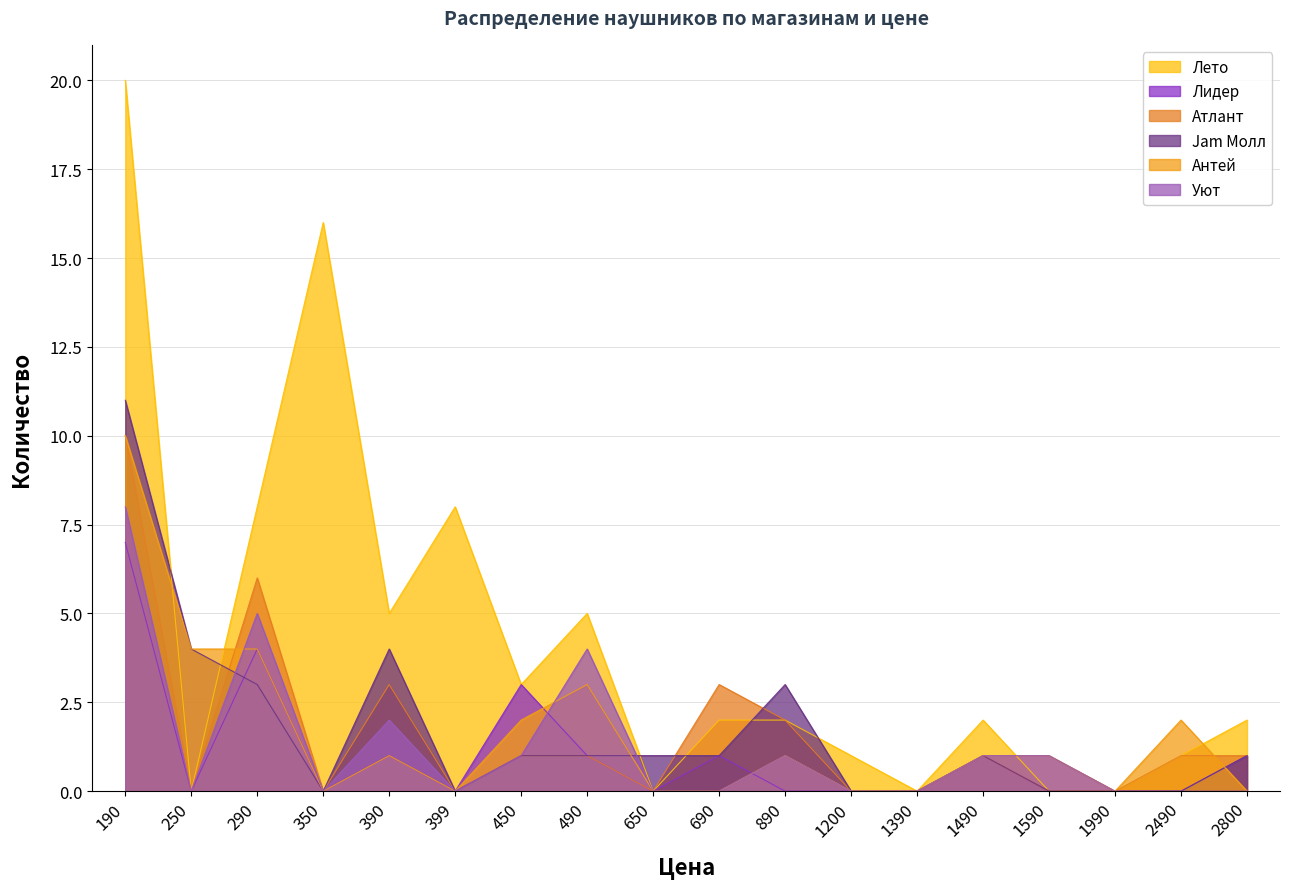

At which label does Jam Молл reach its minimum?

350